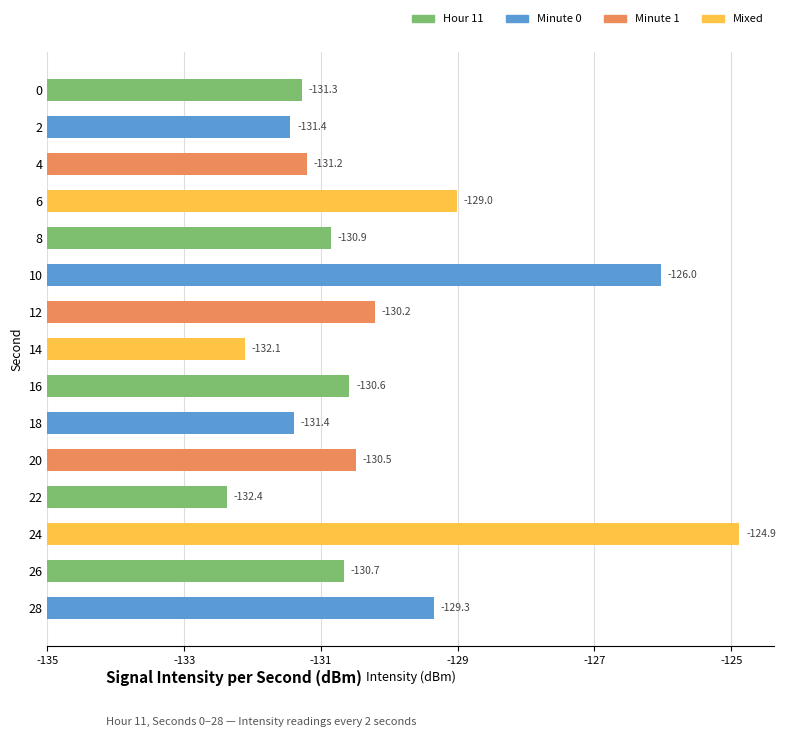

Does the chart contain any negative values?

No